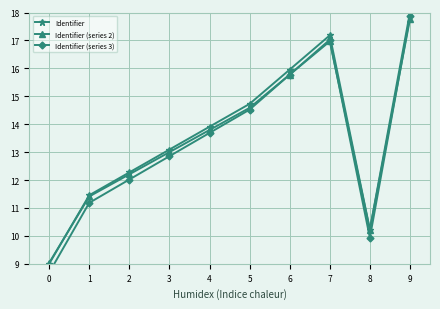

What is the difference between the maximum and minimum values in the Identifier (series 3) series?

9.2